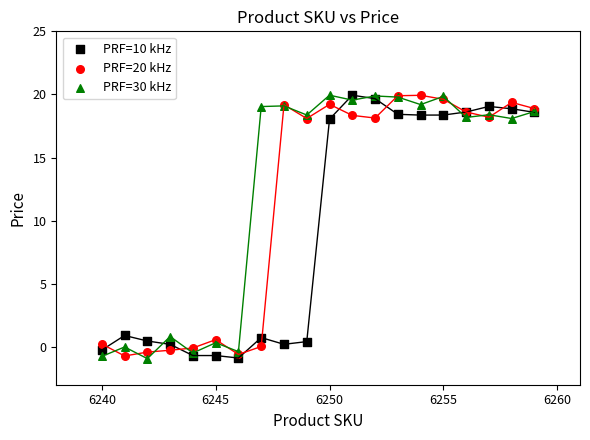

What is the X range (max minus min) for the scatter plot?

19.0